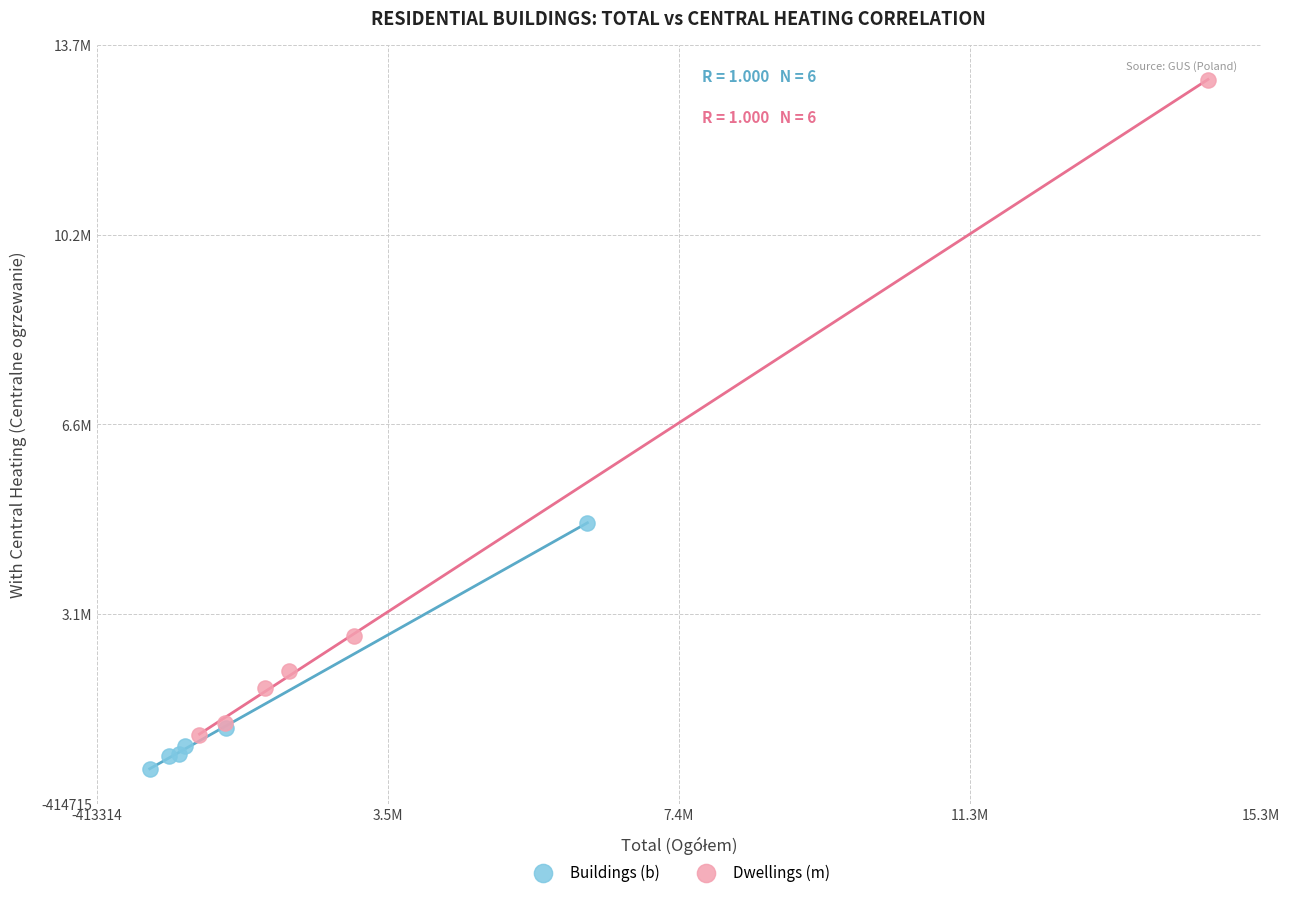

Which series reaches the minimum Y coordinate?

Buildings (b)